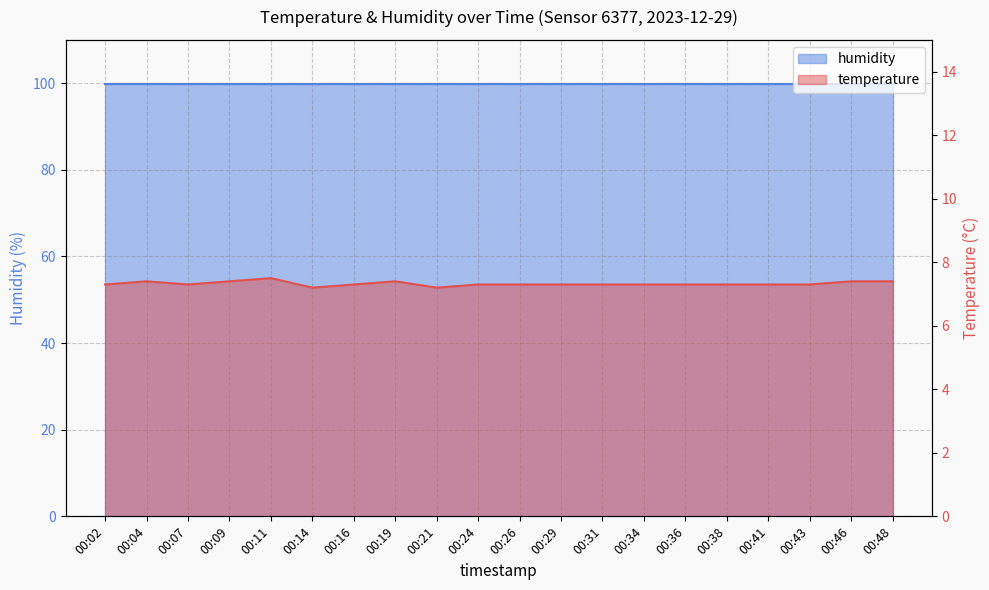

Which has a higher value, 00:38 or 00:48?

00:48